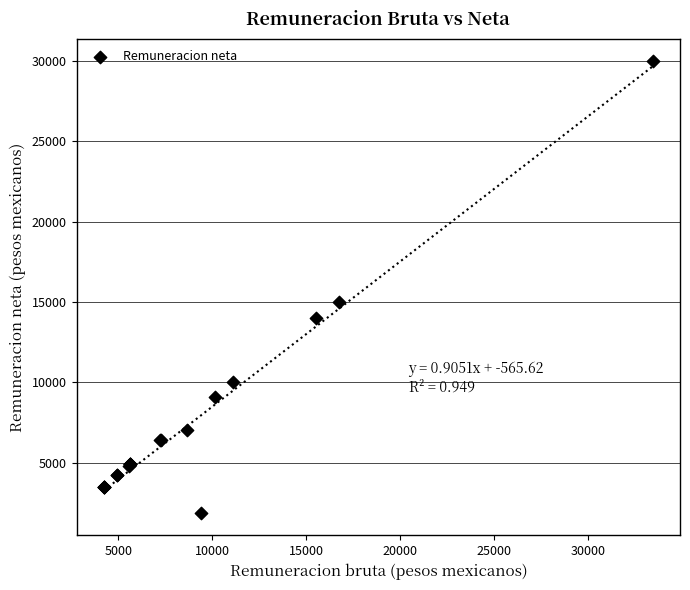

What Y value in the scatter plot is closest to 15938?

15000.0